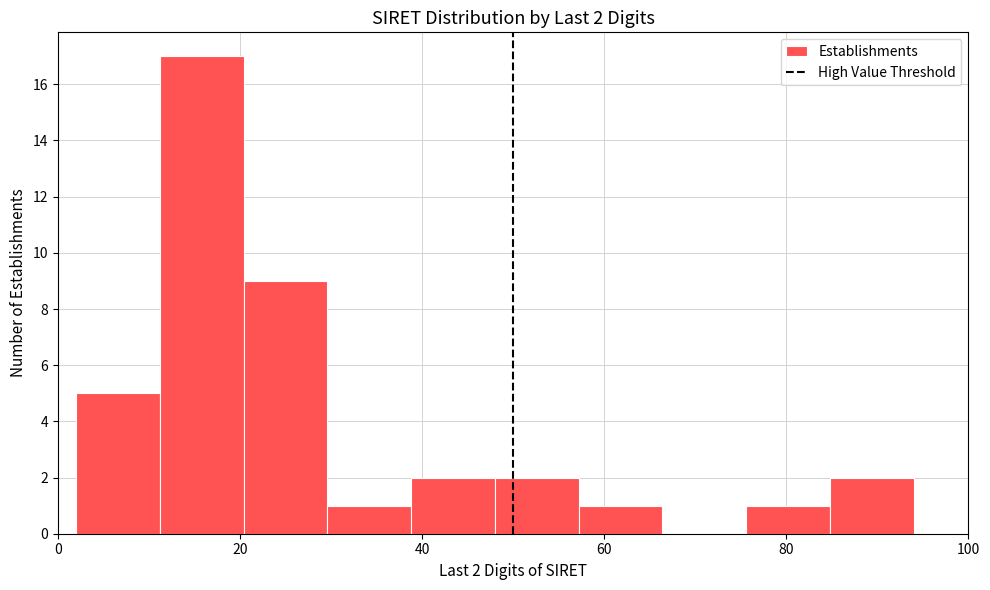

Which range on the x-axis has the tallest bar?

11.2 to 20.4